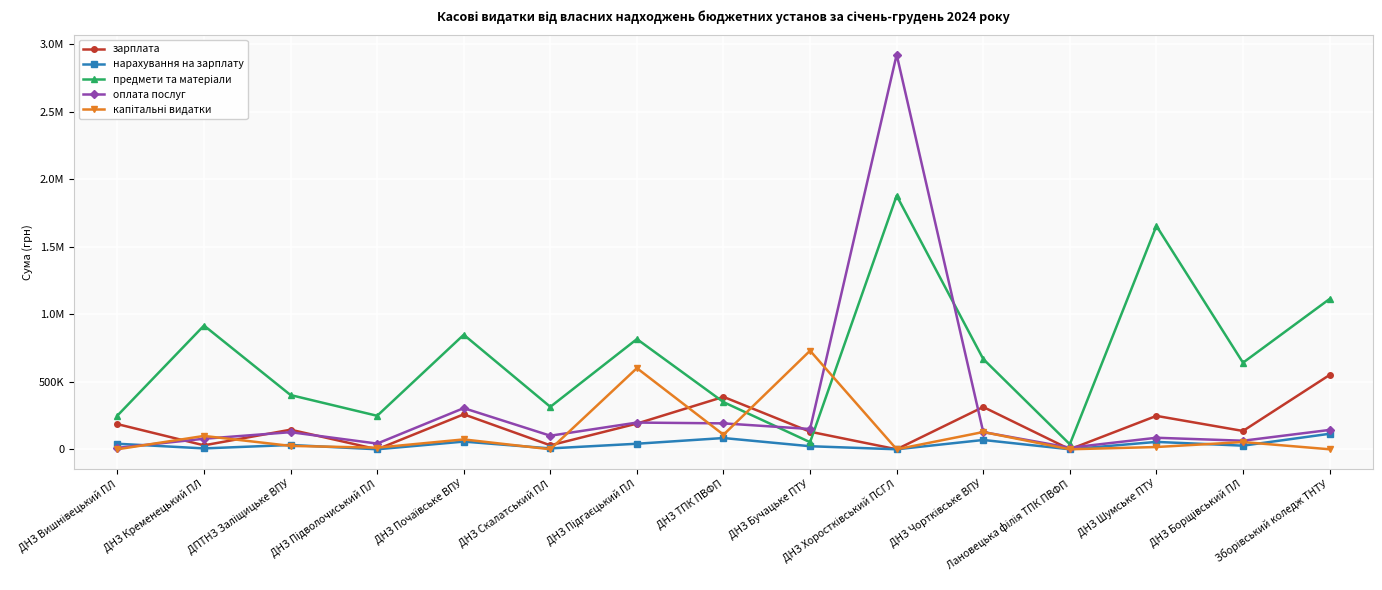

Where is предмети та матеріали nearest to the value 958012?

ДНЗ Кременецький ПЛ